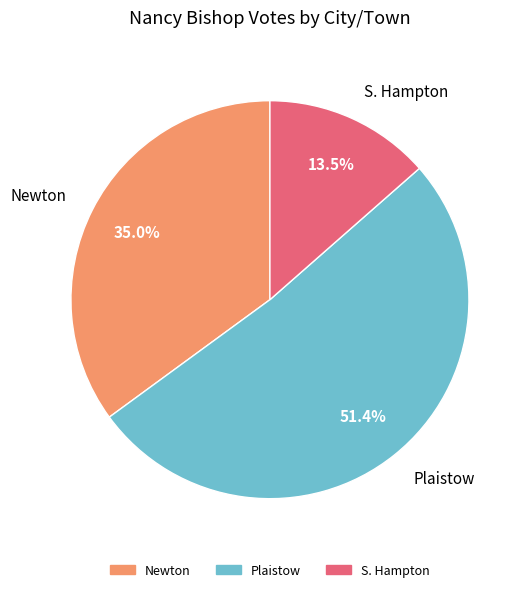

Which slice is the largest?

Plaistow